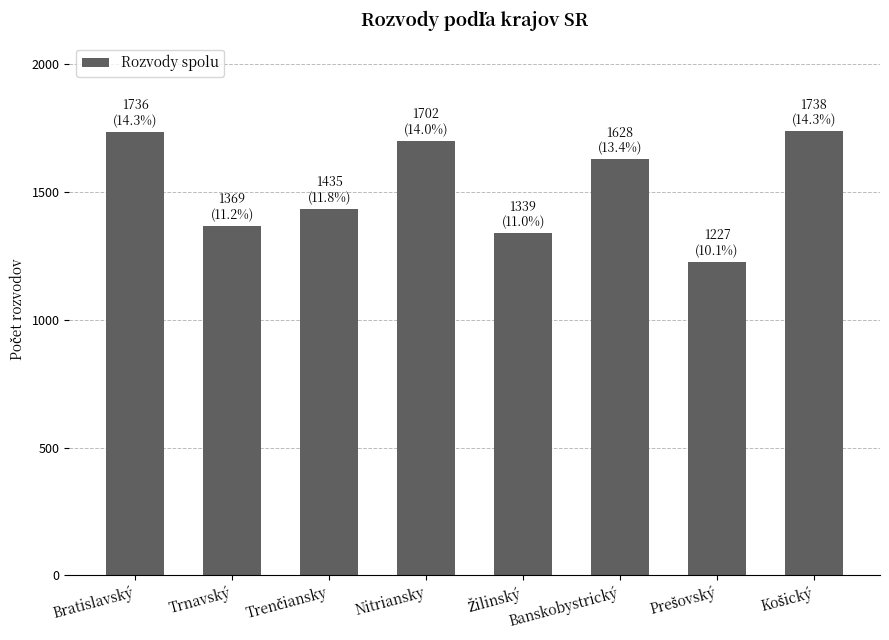

What is the value of the 3rd bar from the left?

1435